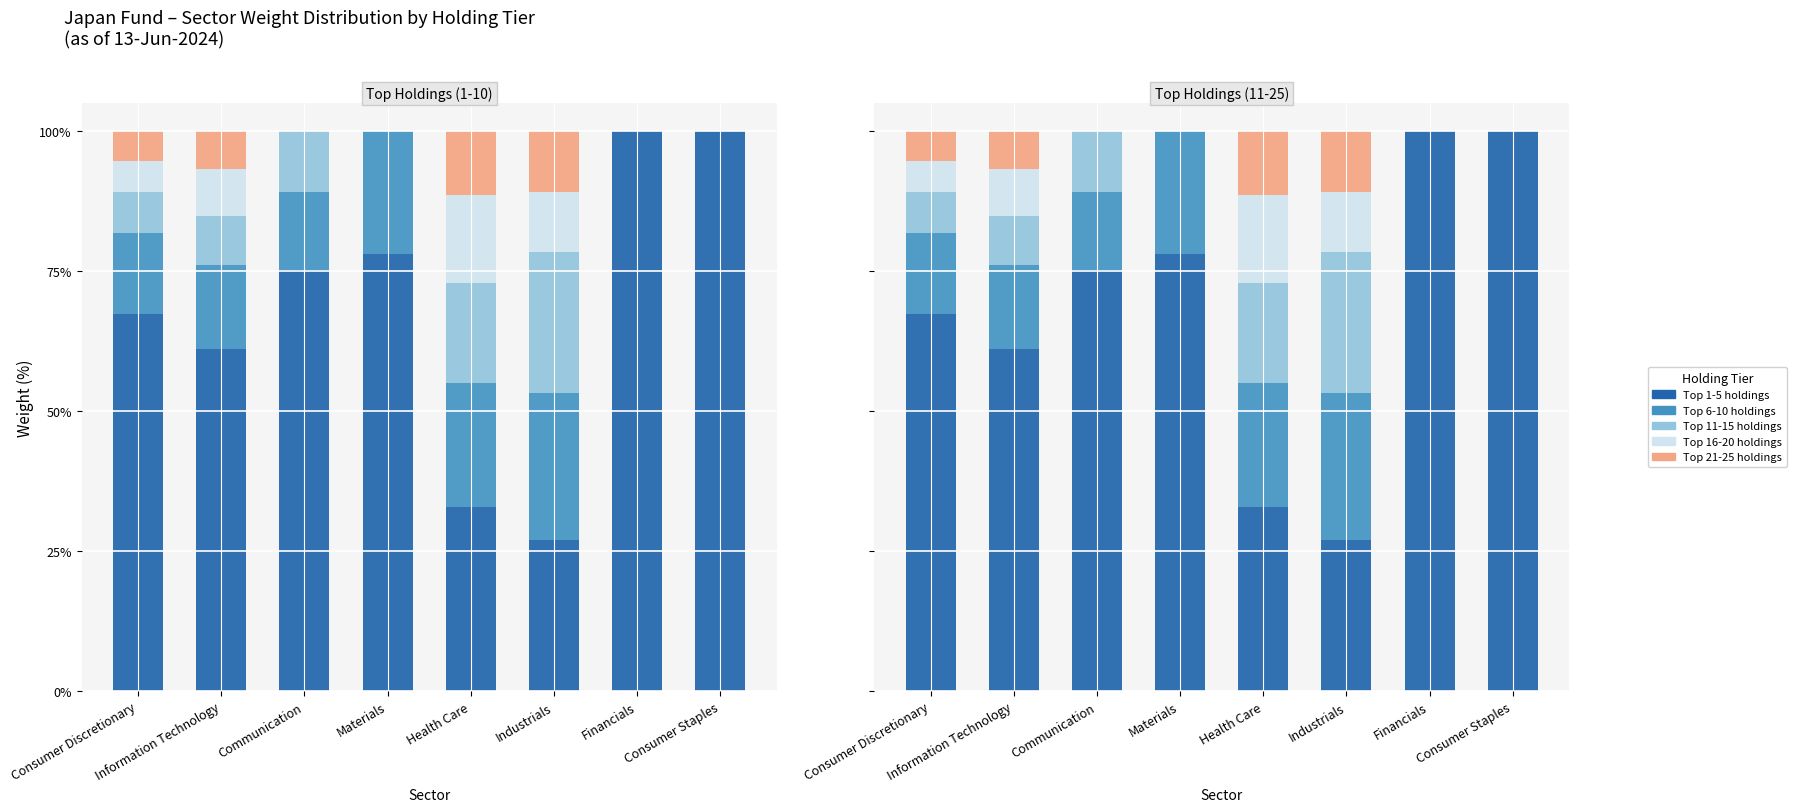

How many data points in Top 11-15 holdings are above 8?

4